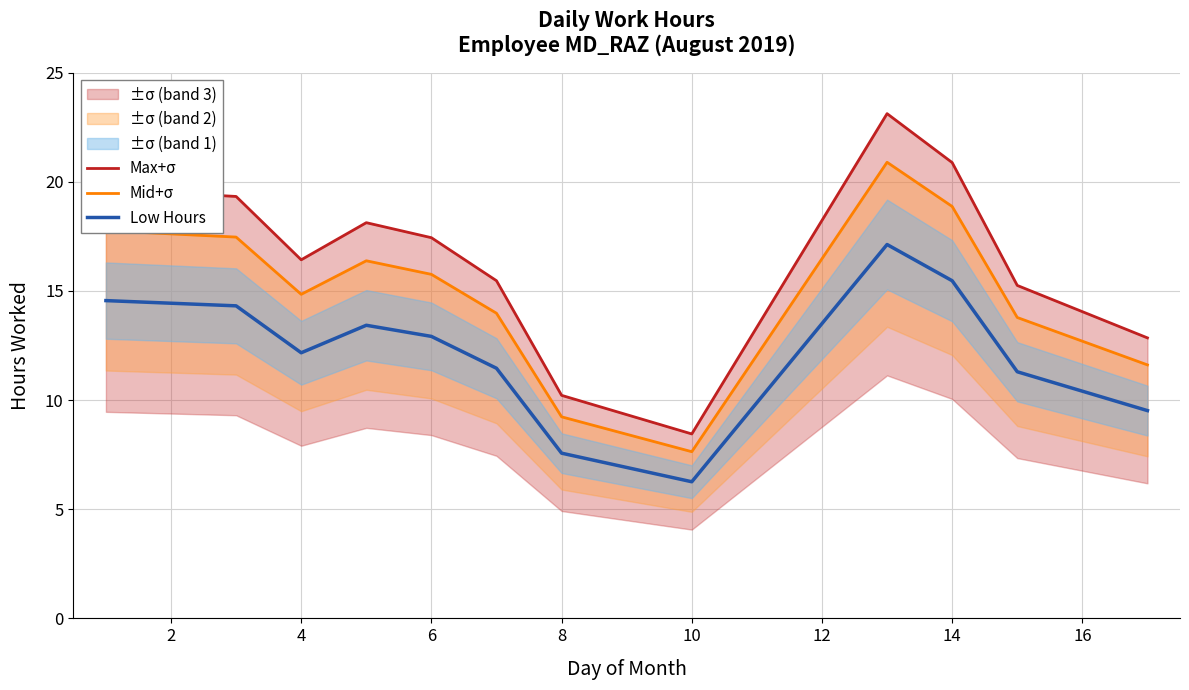

The value of Low Hours at 6 is 22.3. True or false?

False